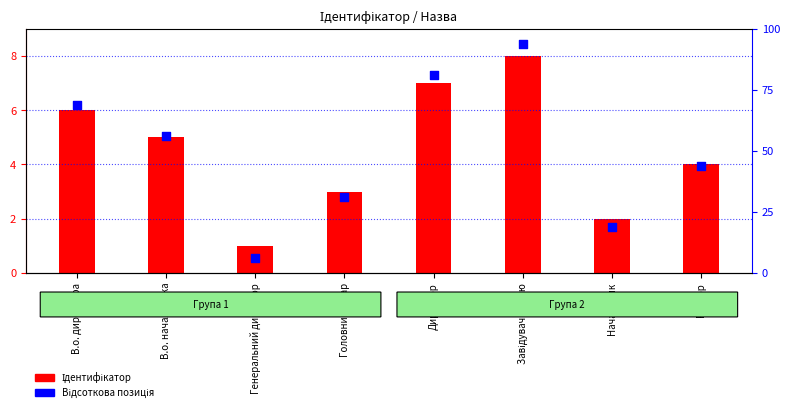

What is the total value across all series at Директор?

88.2